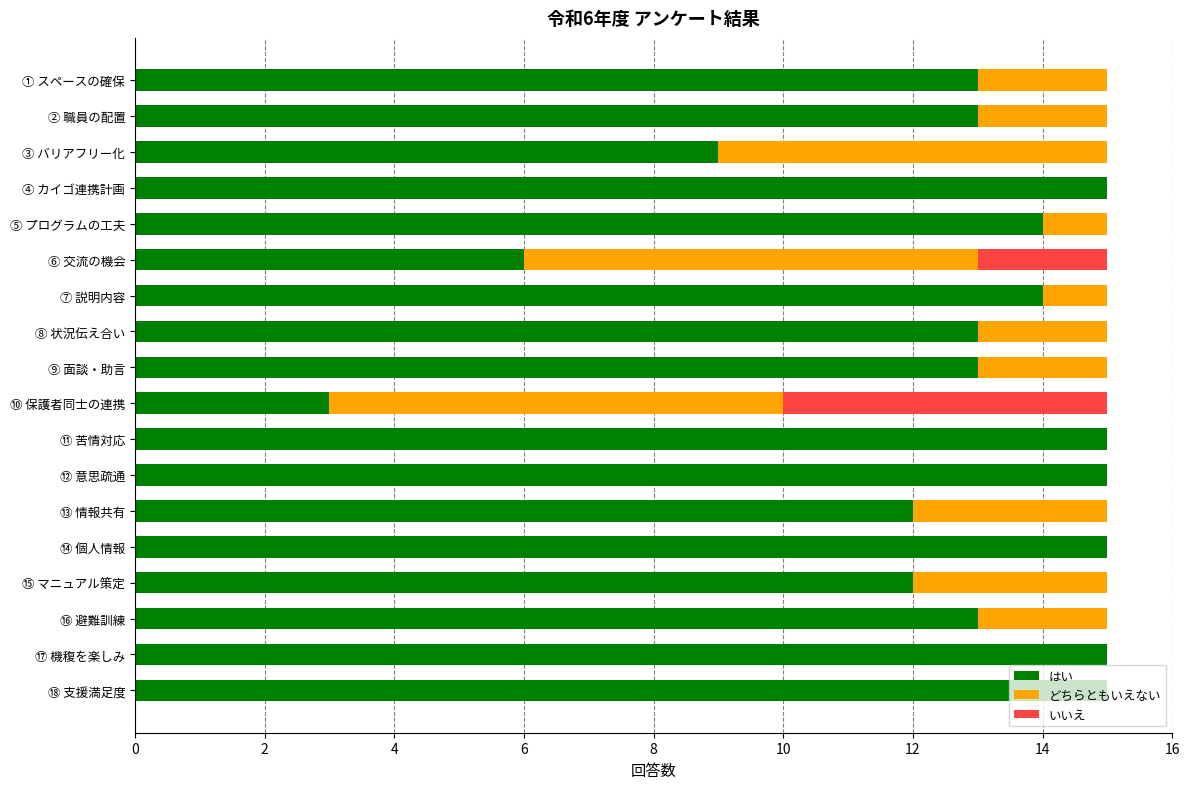

The はい series shows 18 at ① スペースの確保. True or false?

False